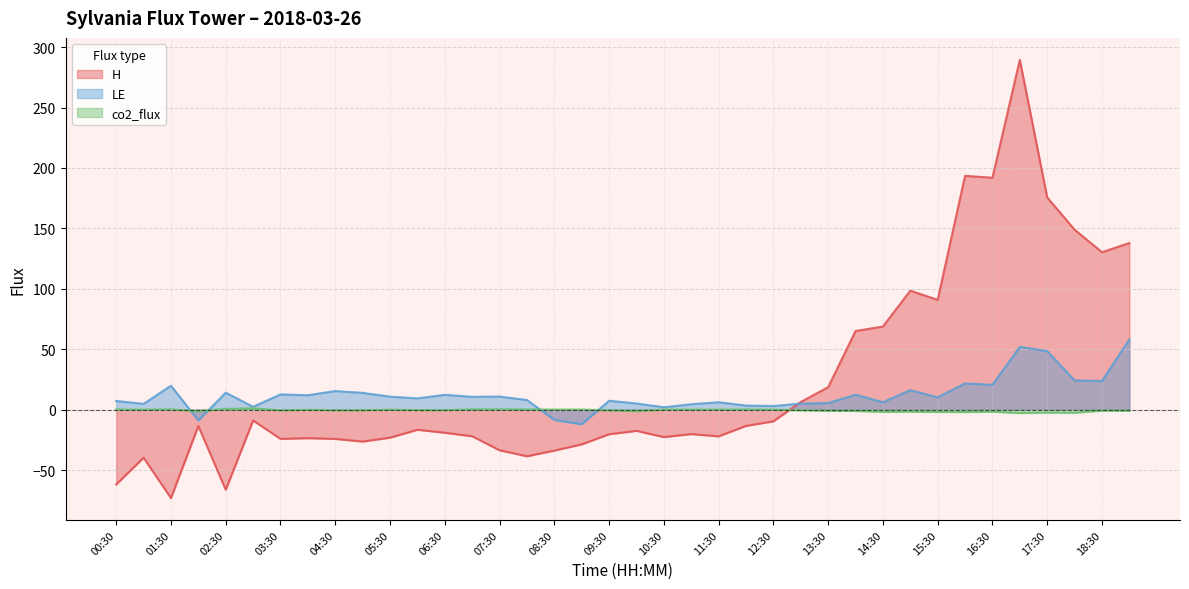

What is the highest value of the H series?

289.5